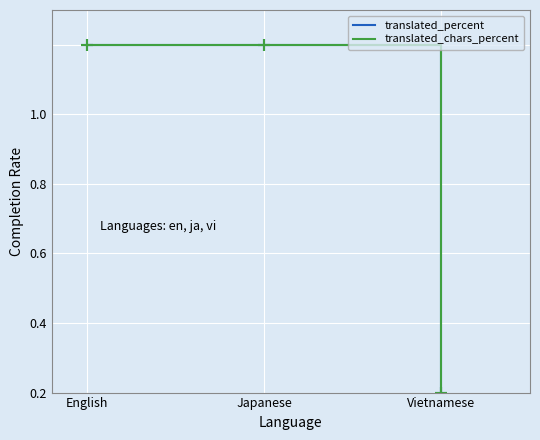

Is this an area chart (filled region under the line)?

No